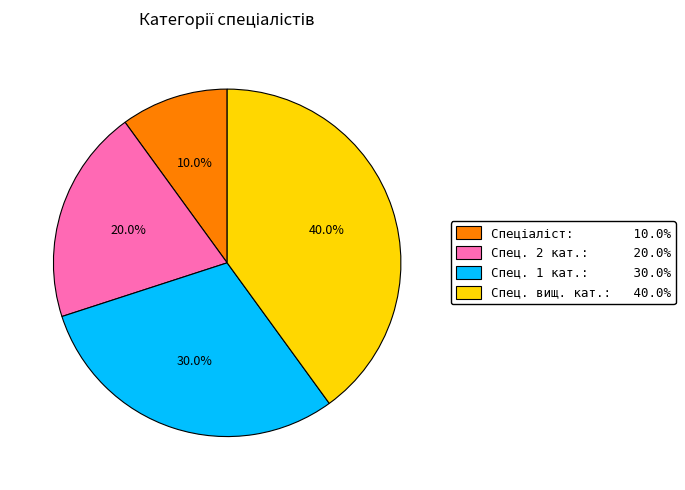

Is there any slice that represents more than half of the pie?

No